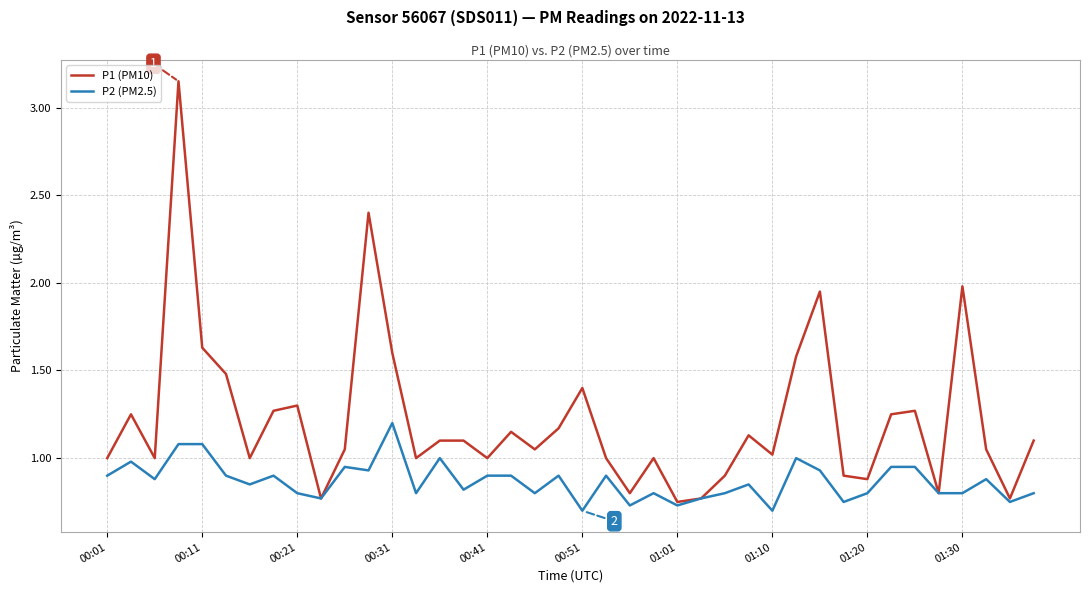

List the series in order of their overall mean, lowest first.

P2 (PM2.5), P1 (PM10)